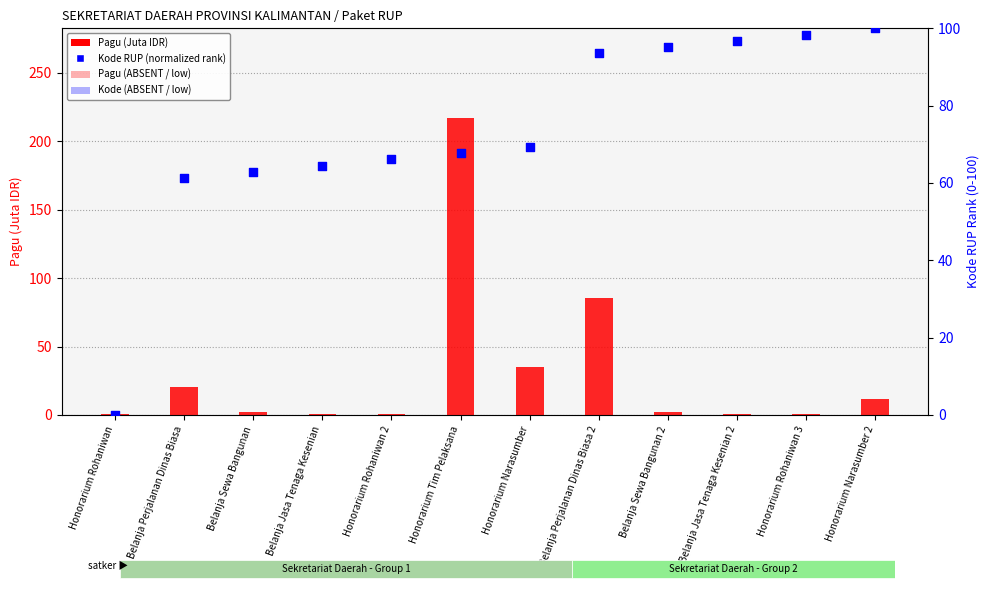

Which series contains the highest Y value?

Pagu (Juta IDR)